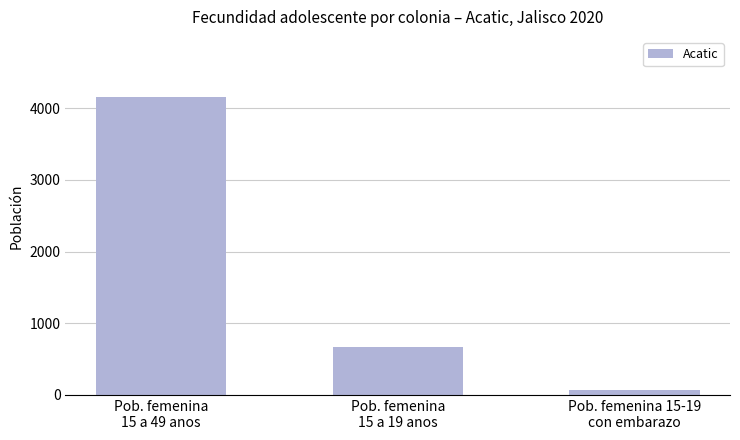

List the labels in order of value, smallest first.

Pob. femenina 15-19
con embarazo, Pob. femenina
15 a 19 anos, Pob. femenina
15 a 49 anos